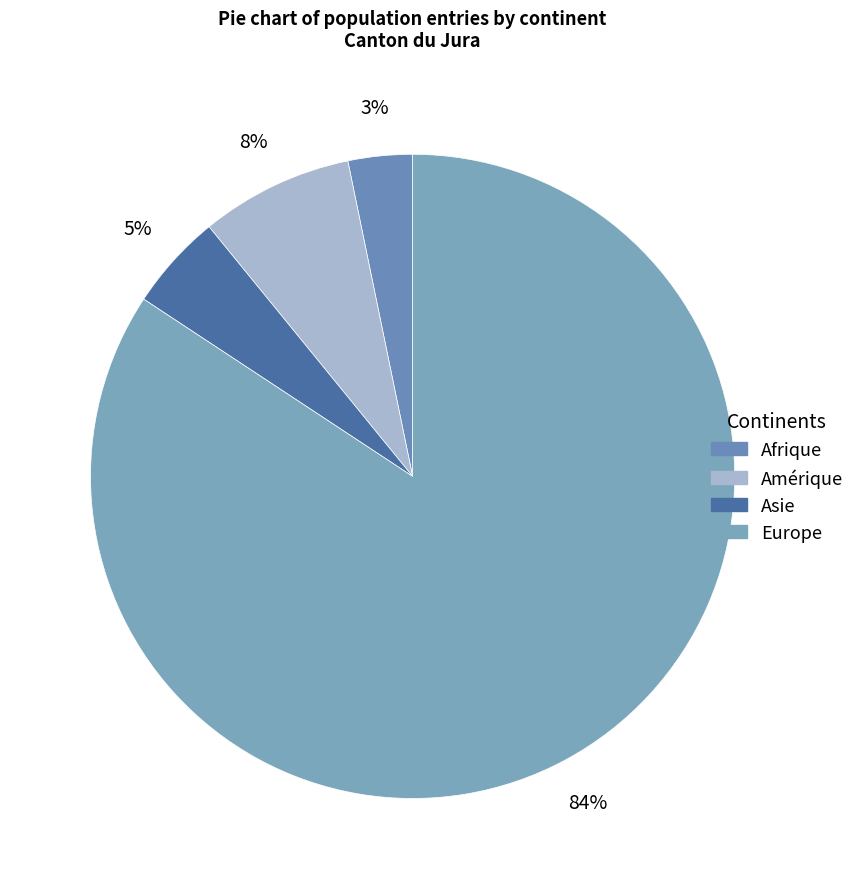

Combined, do Asie and Afrique account for over 50%?

No